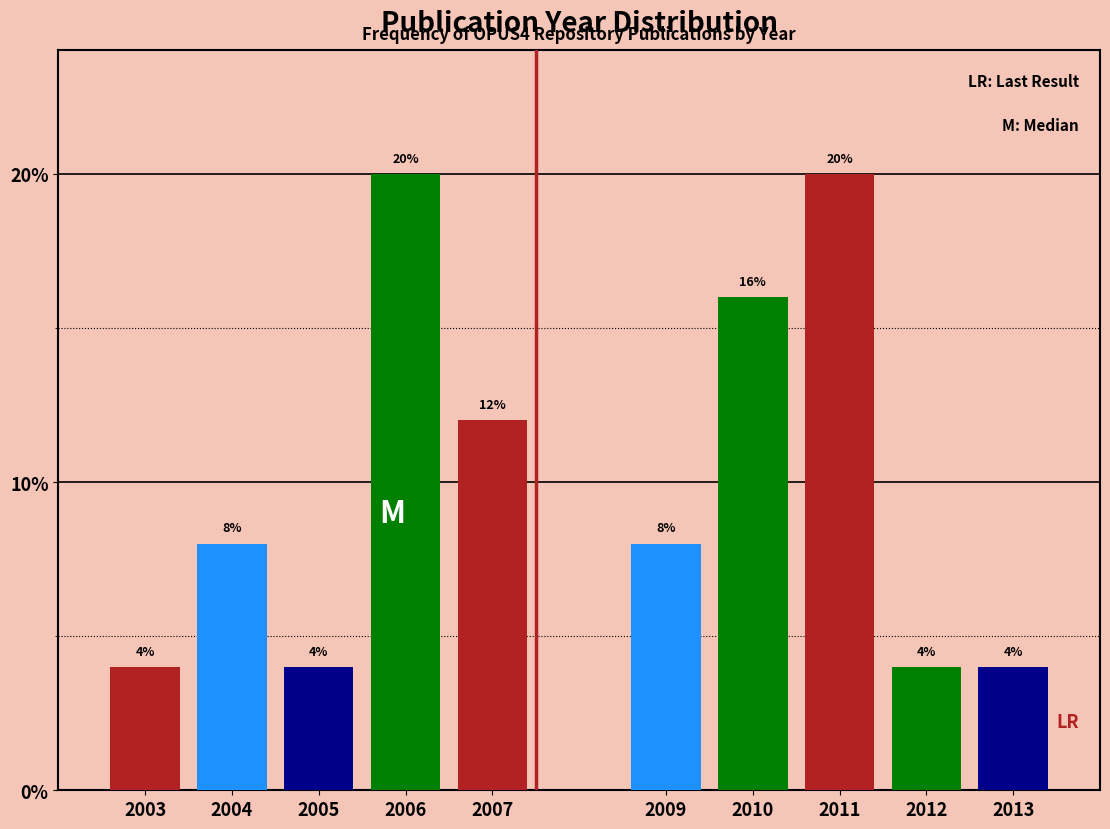

Are the bars horizontal?

No